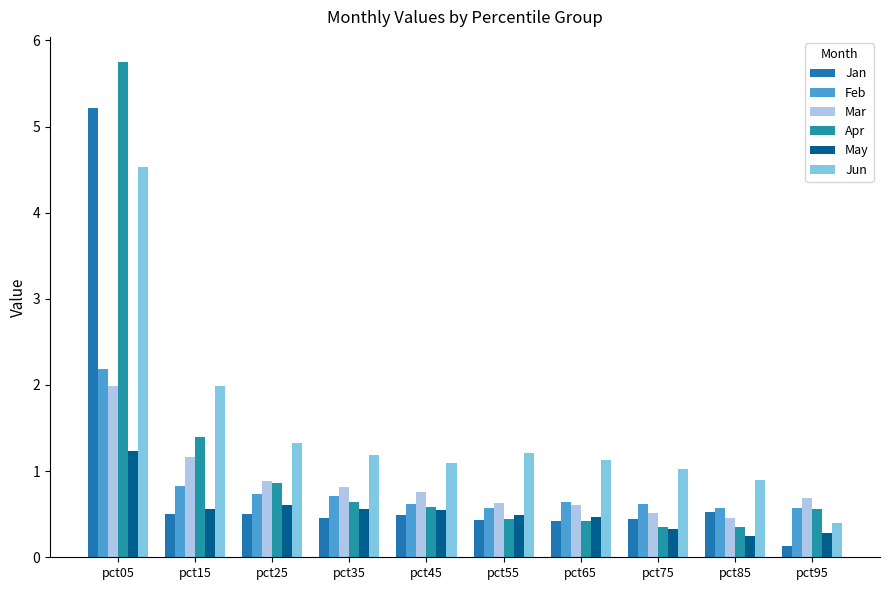

What is the value of the Jun bar at the 8th from the left?

1.0